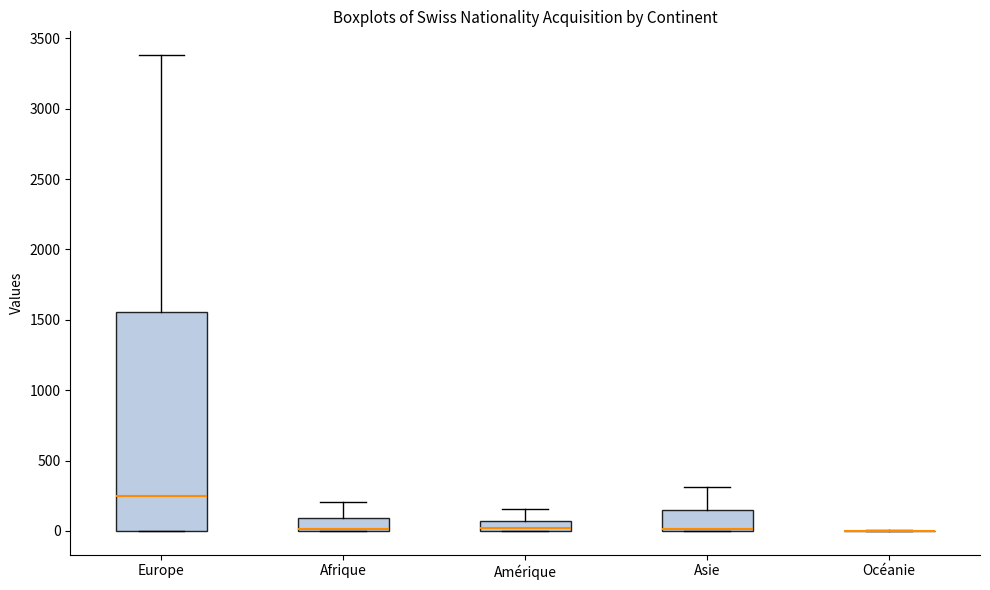

Where is the upper edge of the box for Amérique on the y-axis? The values are not printed on the chart, so give them approximately, as read against the axis.

50